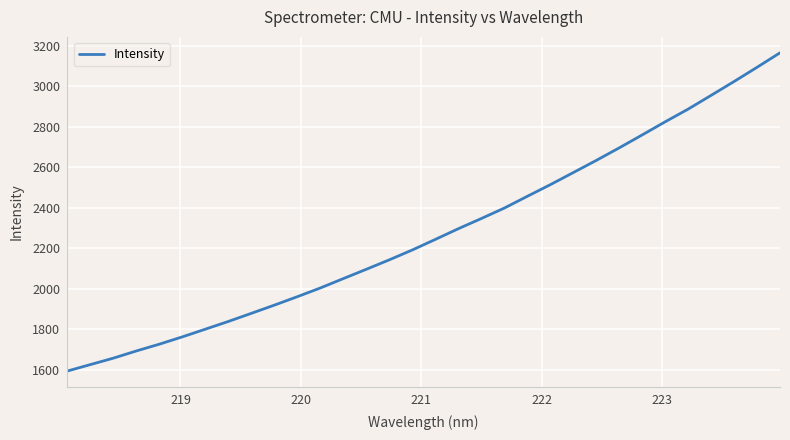

What is the difference between the maximum and minimum values?

1572.2